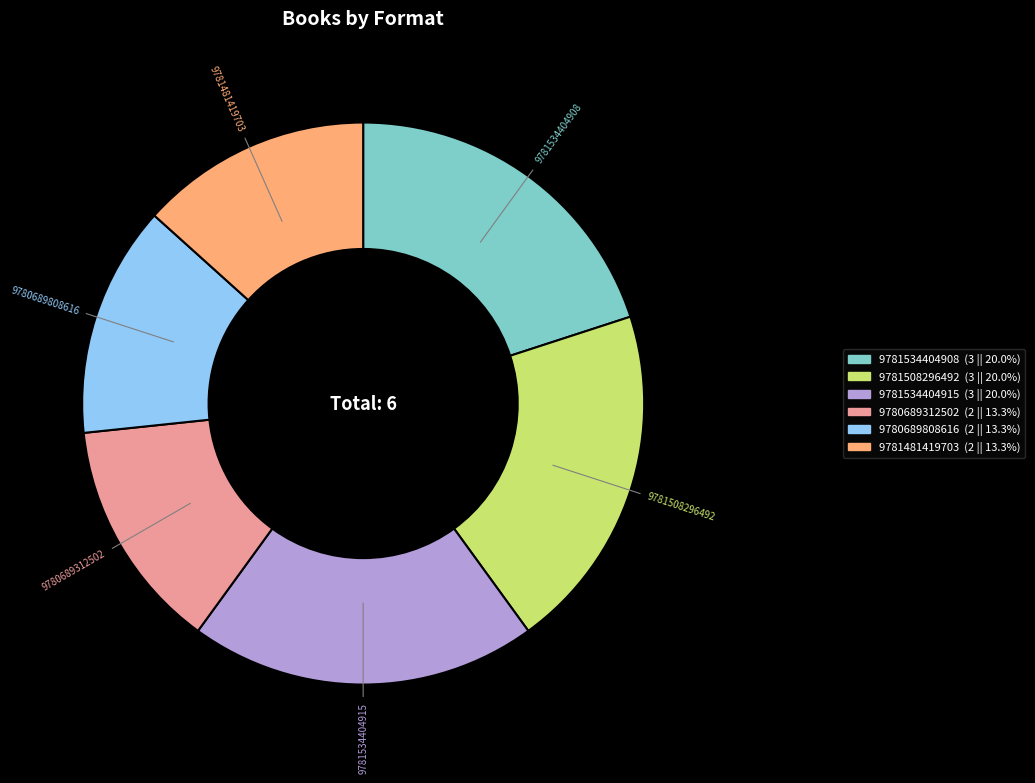

Do 9781534404915 and 9781534404908 together represent more than half of the pie?

No